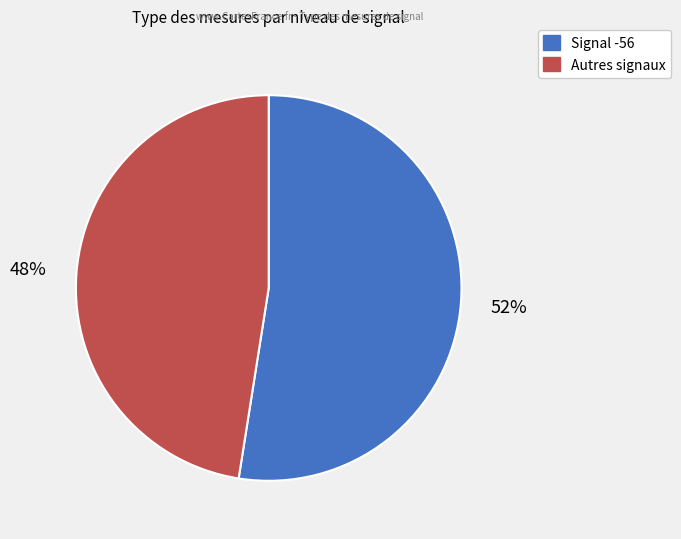

To the nearest percent, what is the average slice percentage?

50%